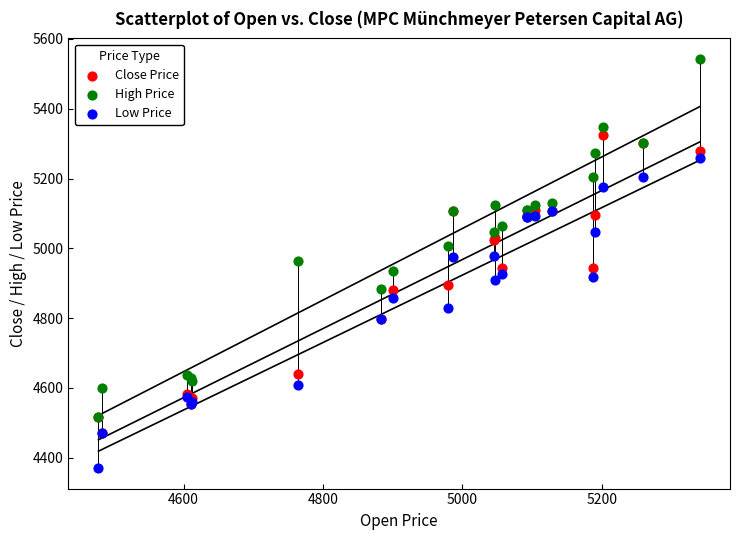

Which series contains the highest Y value?

High Price